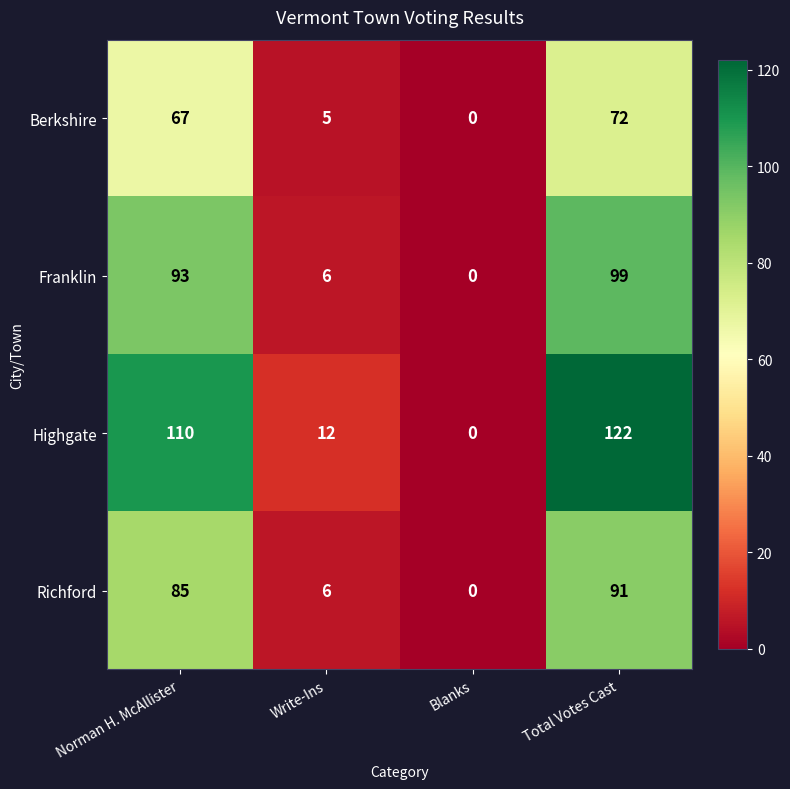

Between Norman H. McAllister and Blanks, which series saw the biggest shift?

Highgate